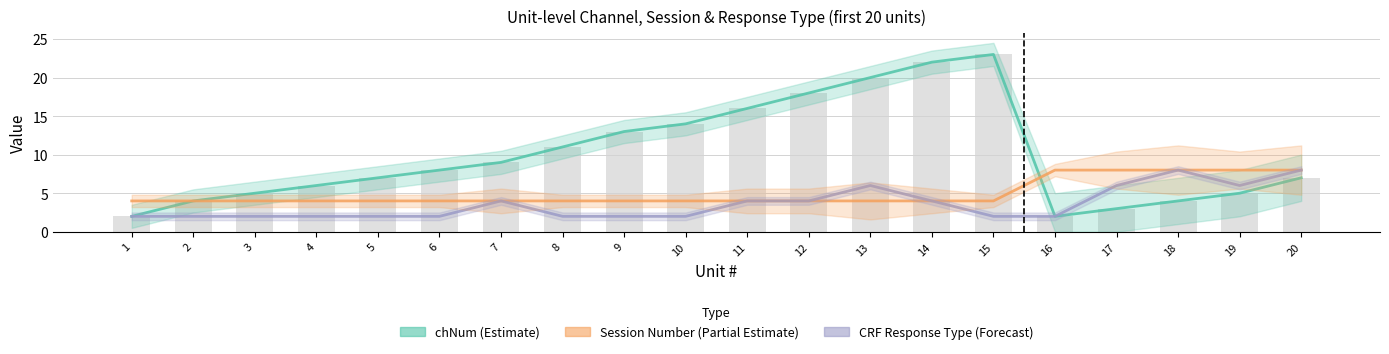

What is the average value of the Session Number (Estimate partial) series?

5